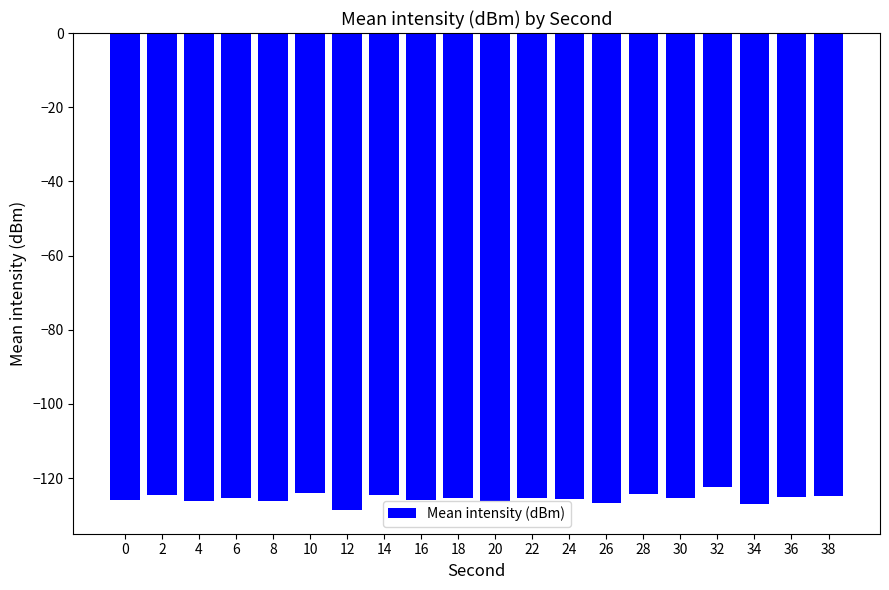

What is the smallest value displayed?

-128.6